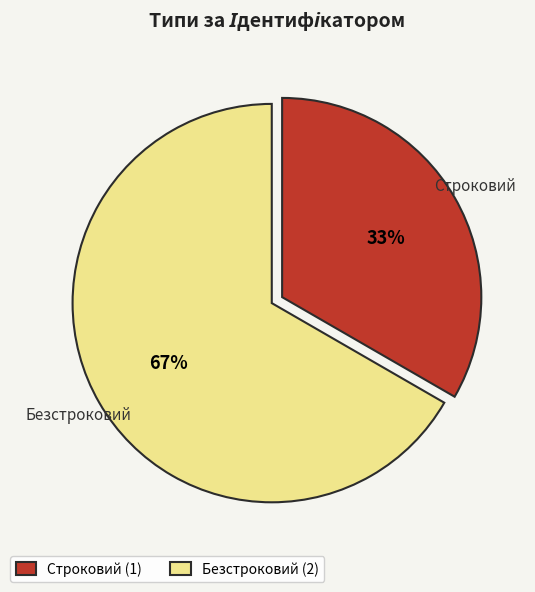

Is there any slice that represents more than half of the pie?

Yes